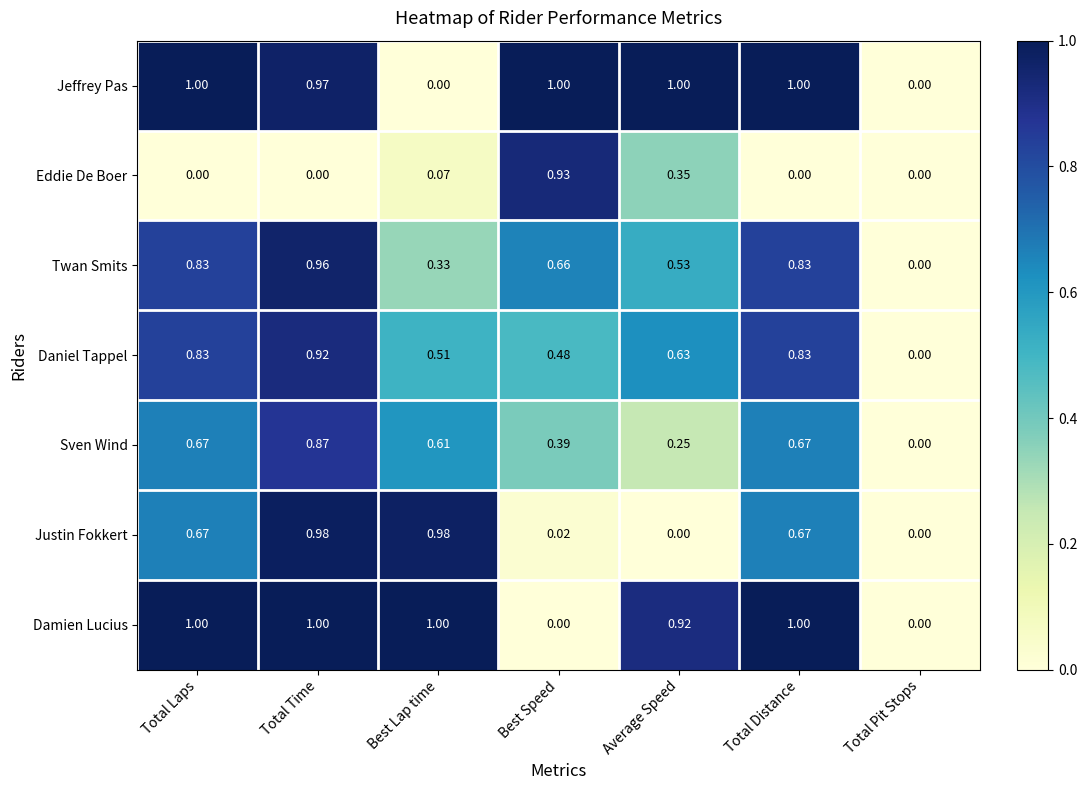

At which label is Sven Wind closest to 0?

Total Pit Stops